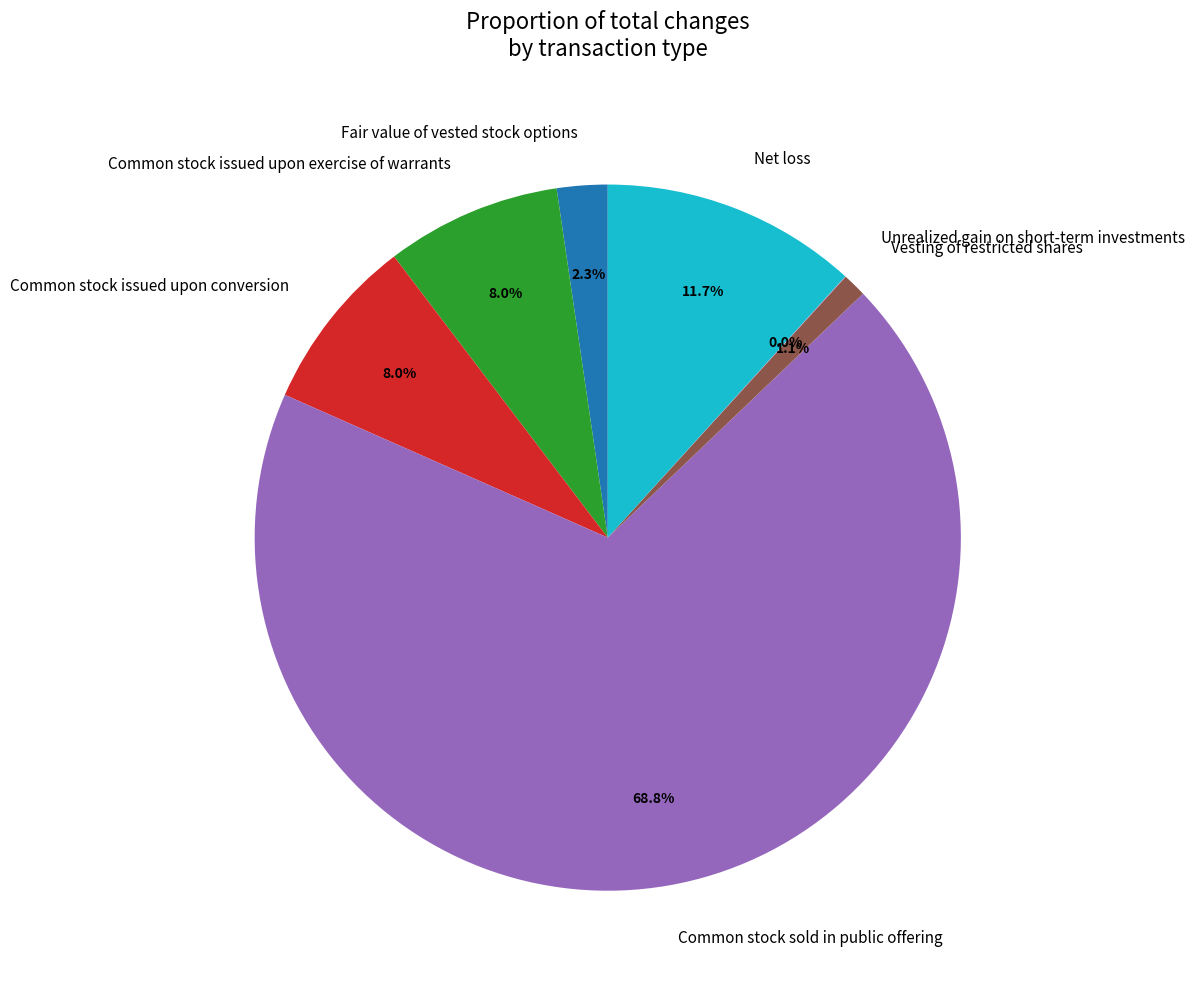

Which slice is the largest?

Common stock sold in public offering